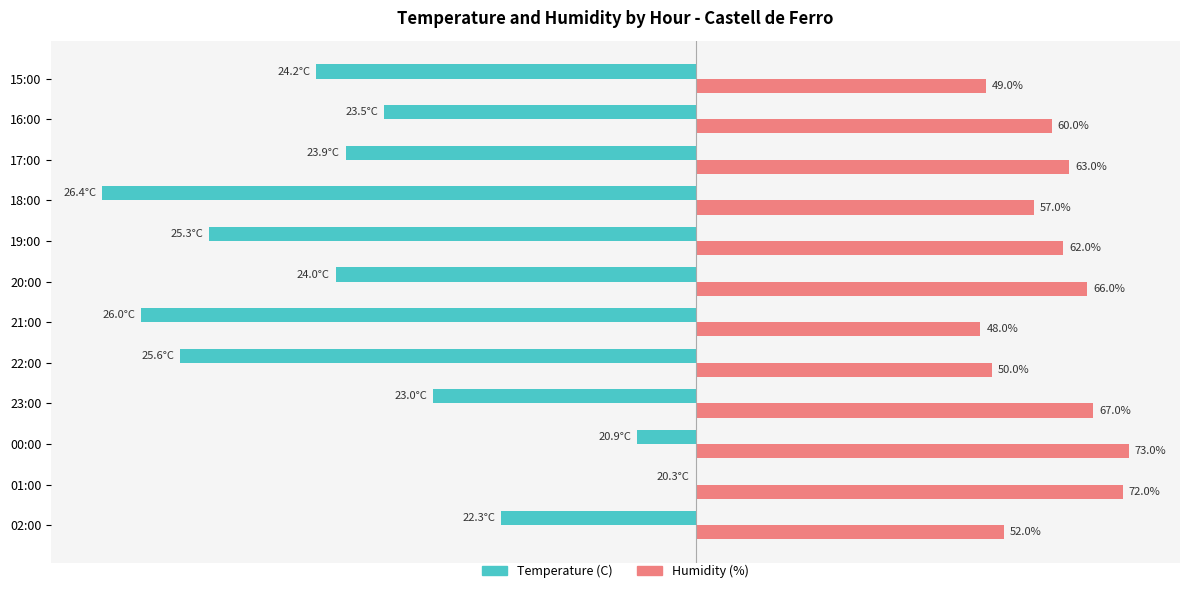

Where is Temperature (C) nearest to the value -50?

16:00